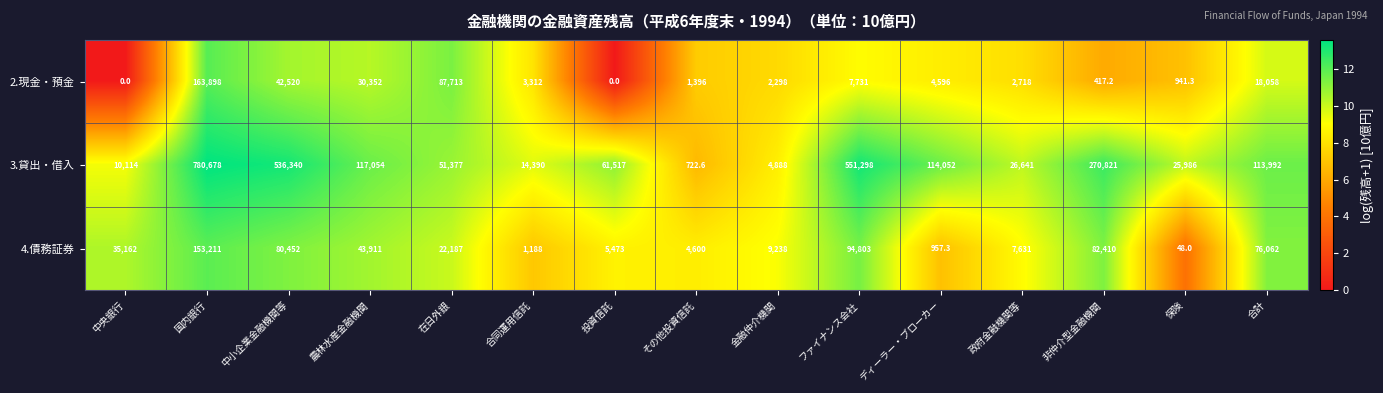

Which series has the largest range (max minus min)?

3.貸出・借入